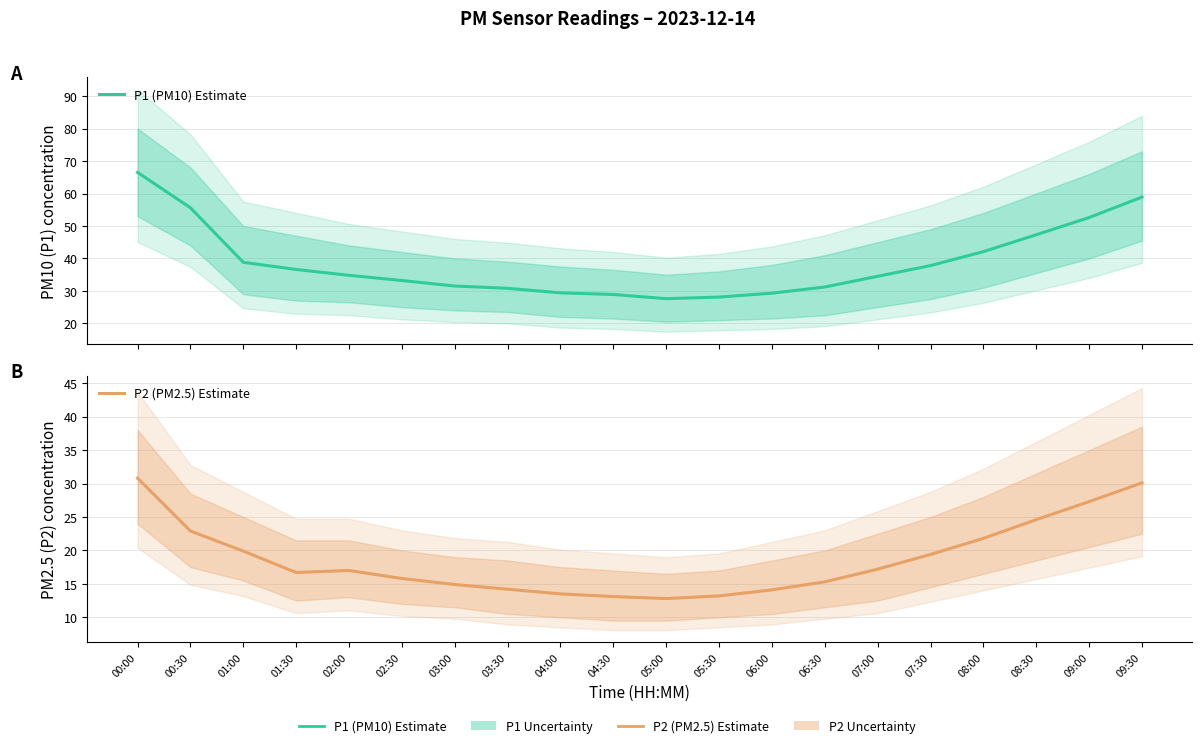

List the series in order of their overall mean, highest first.

P1 (PM10) Estimate, P2 (PM2.5) Estimate